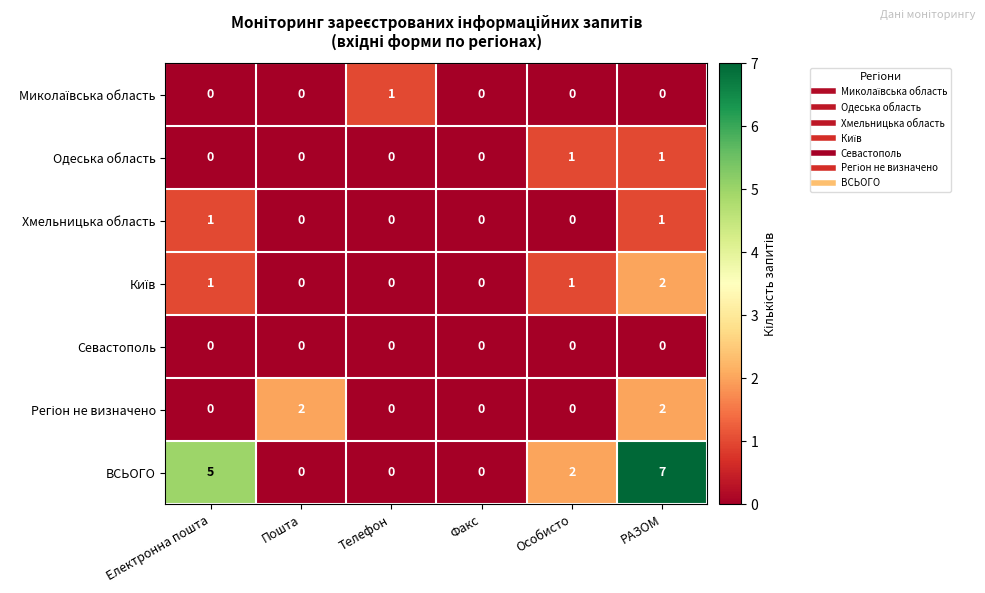

At which category is the sum across all series the highest?

РАЗОМ